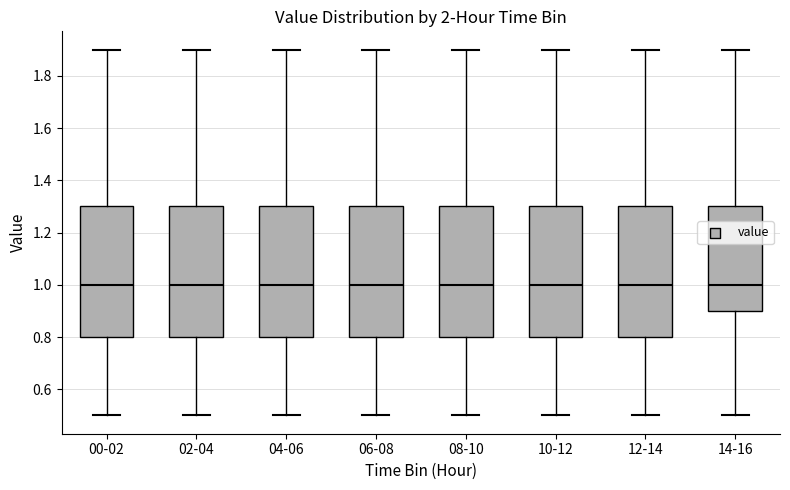

Where is the upper edge of the box for 10-12 on the y-axis? The values are not printed on the chart, so give them approximately, as read against the axis.

1.3